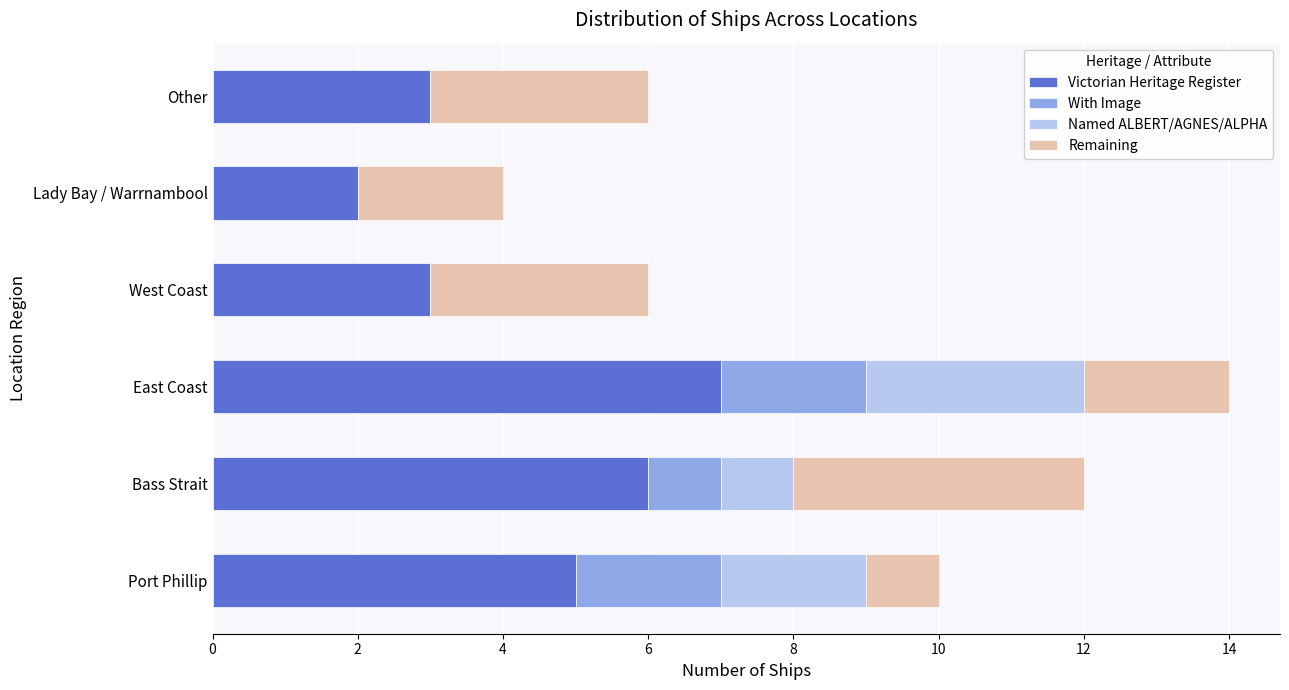

What is the sum of the Victorian Heritage Register values at East Coast and Port Phillip?

12